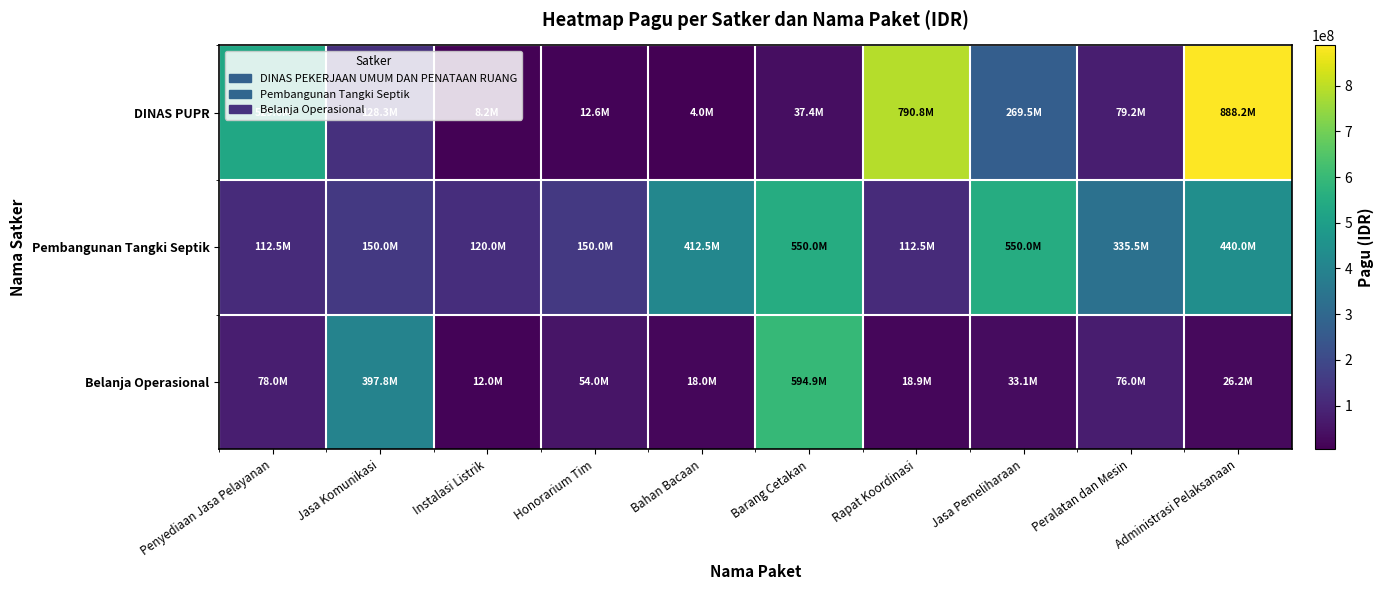

What is the spread (max minus min) of values at Peralatan dan Mesin?

259540000